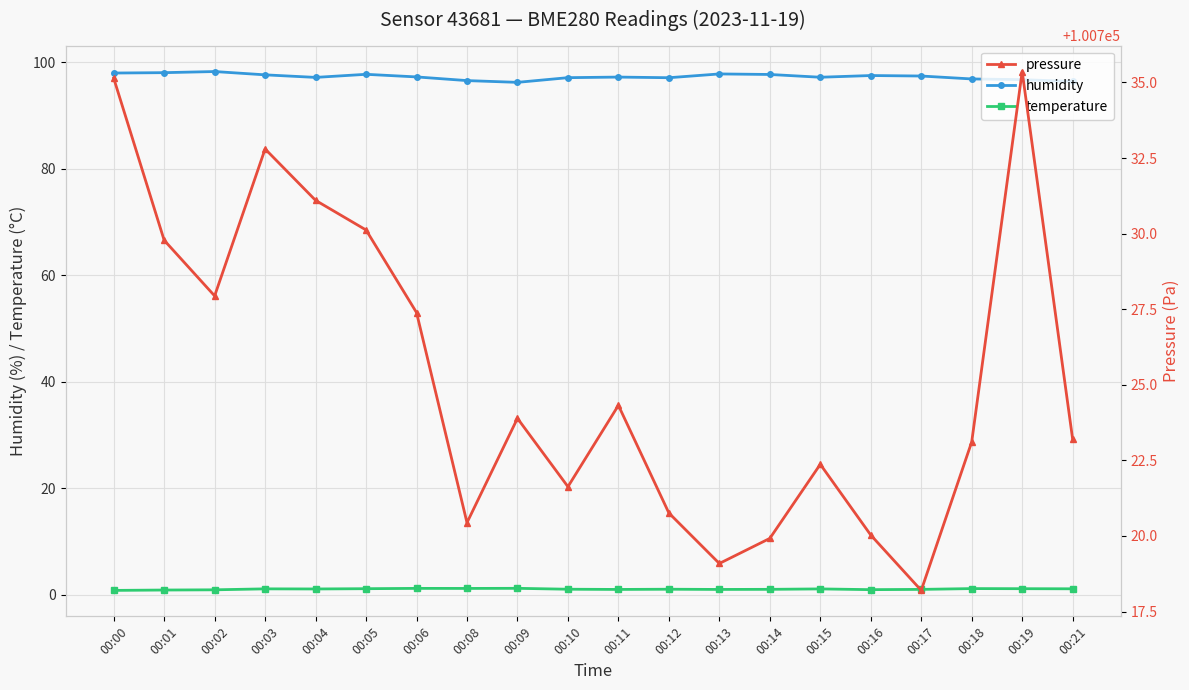

How many data points in pressure are less than 100723?

8